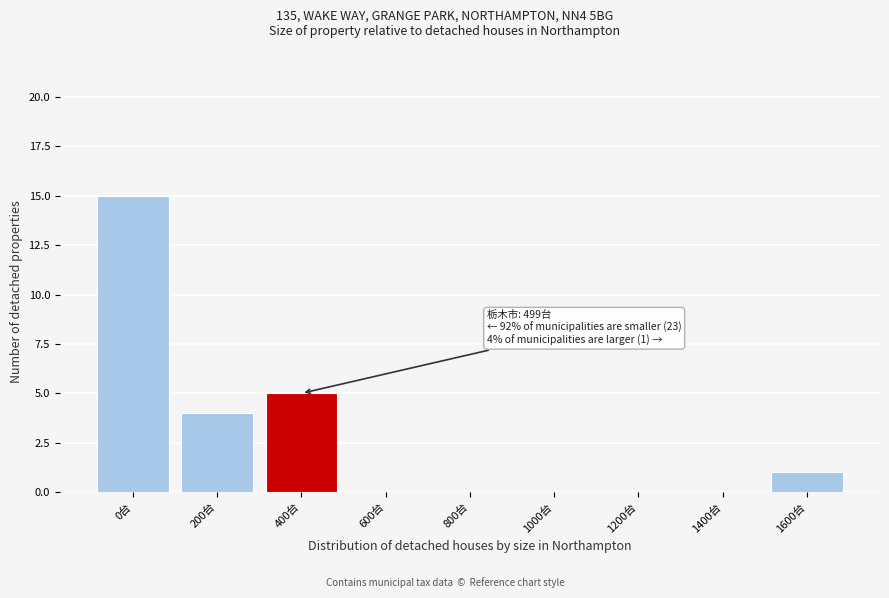

Reading right to left, list all the values displayed in this chart.

1600台=1	1400台=0	1200台=0	1000台=0	800台=0	600台=0	400台=5	200台=4	0台=15